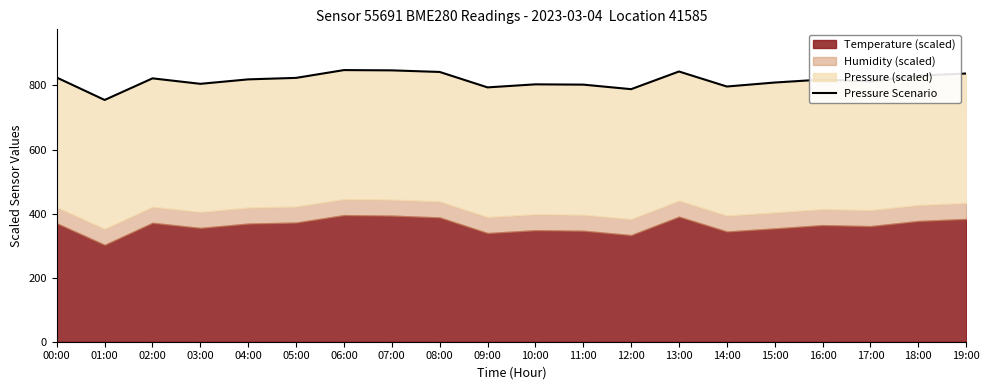

True or false: the data shows 497.5 at 18:00.

False